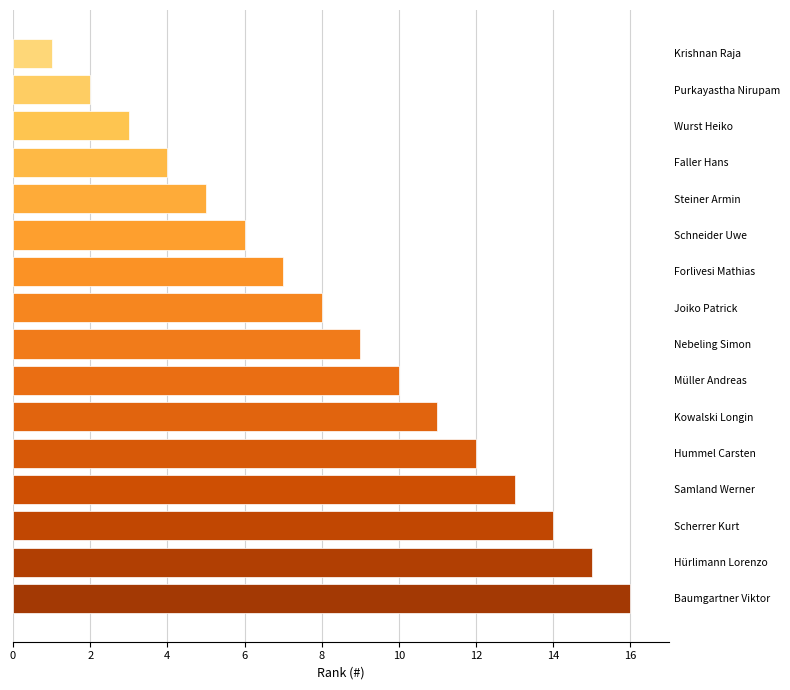

What is the smallest value displayed?

1